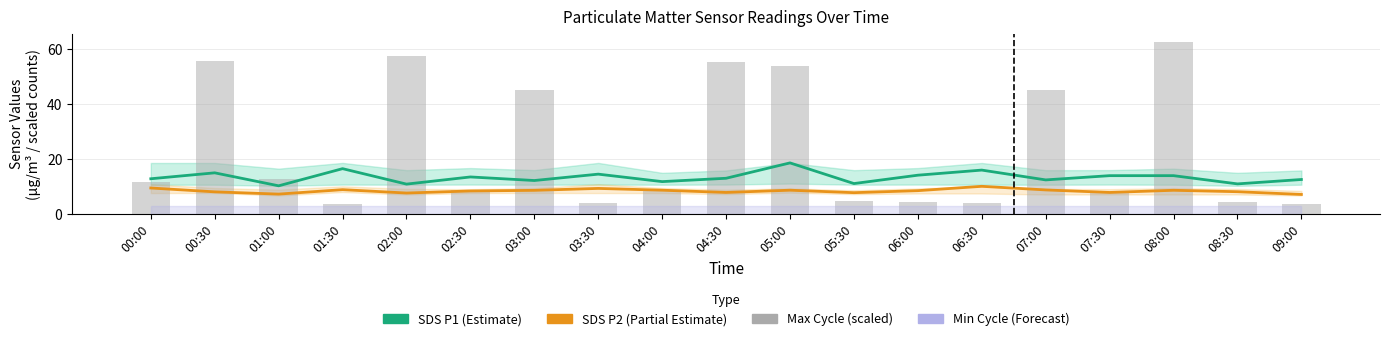

Is it true that SDS P1 (Estimate) equals 19.6 at 06:00?

False